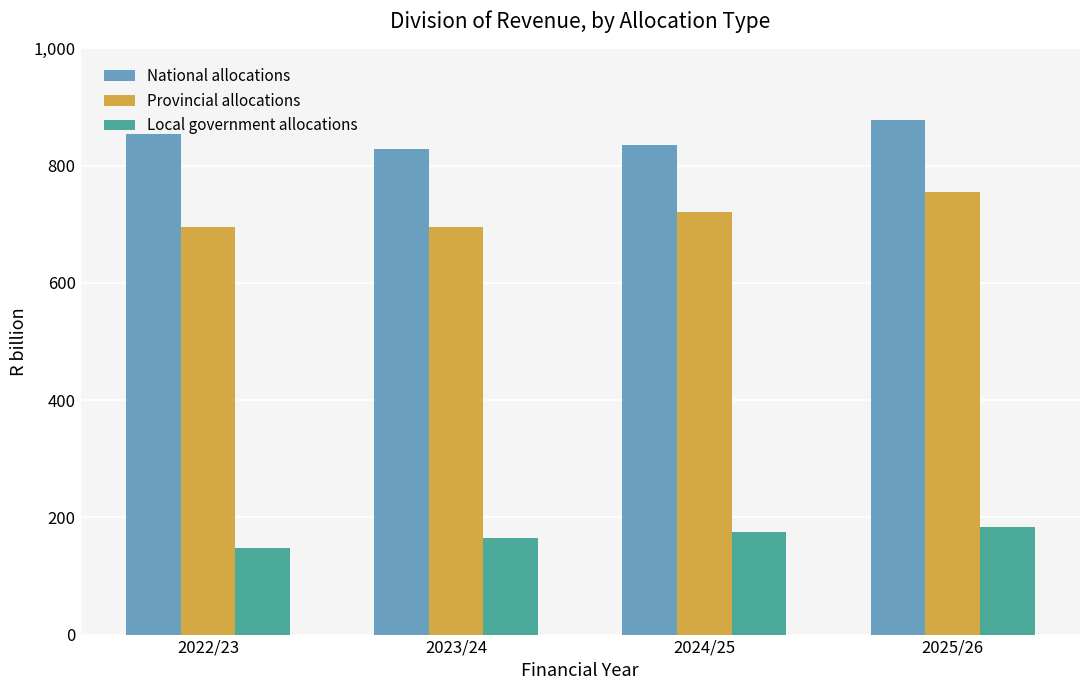

What are all the series names shown in the legend?

National allocations, Provincial allocations, Local government allocations